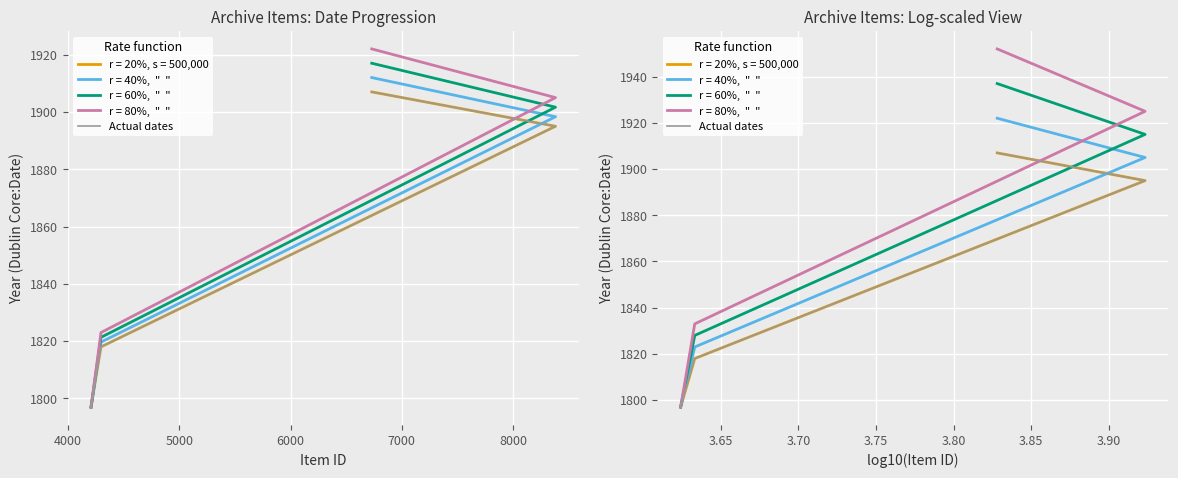

What is the average value?

1854